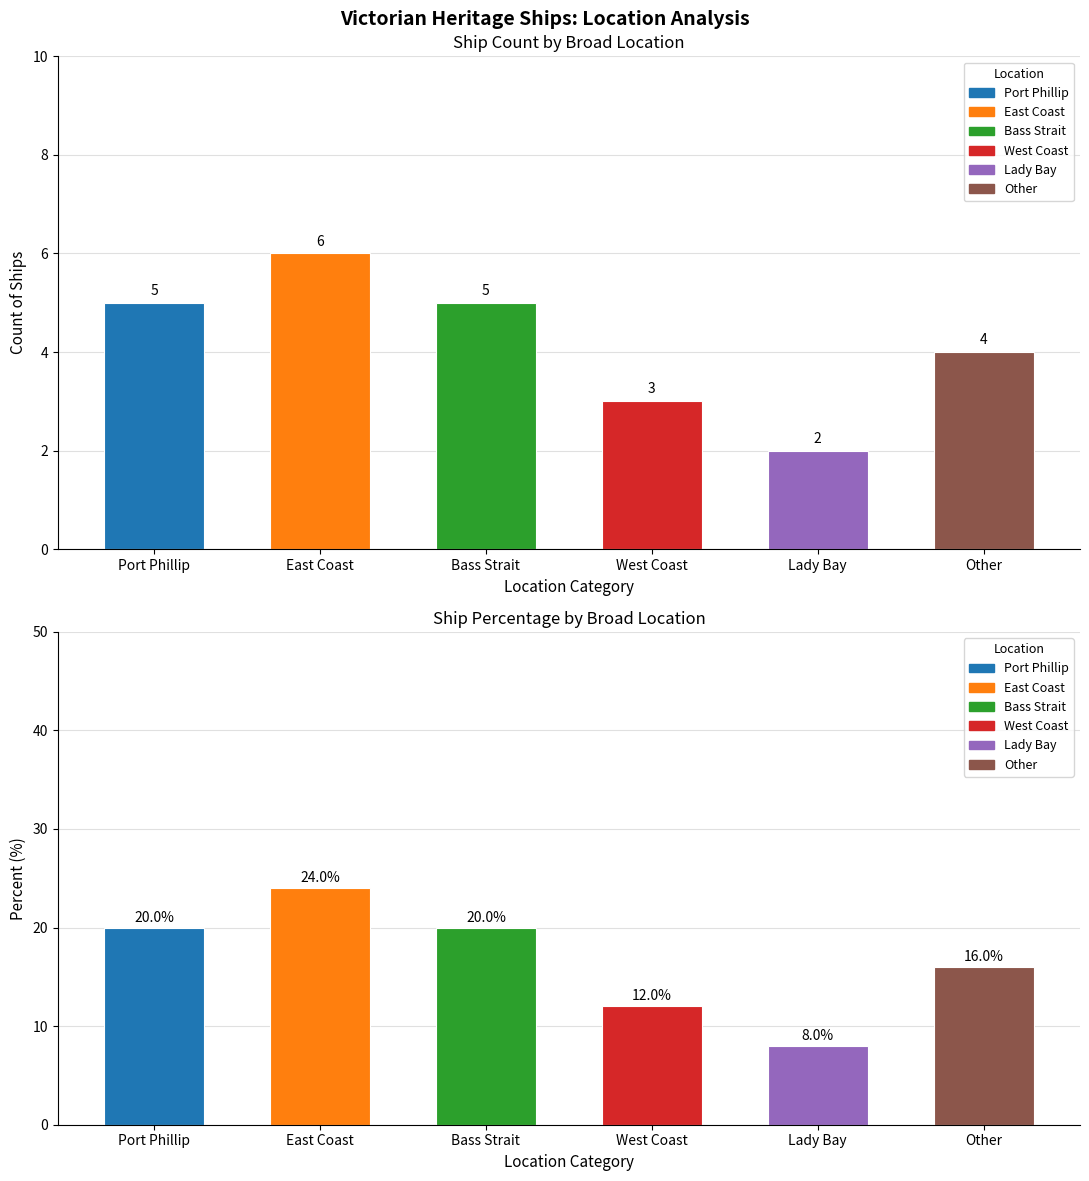

What is the total value across all series at East Coast?

30